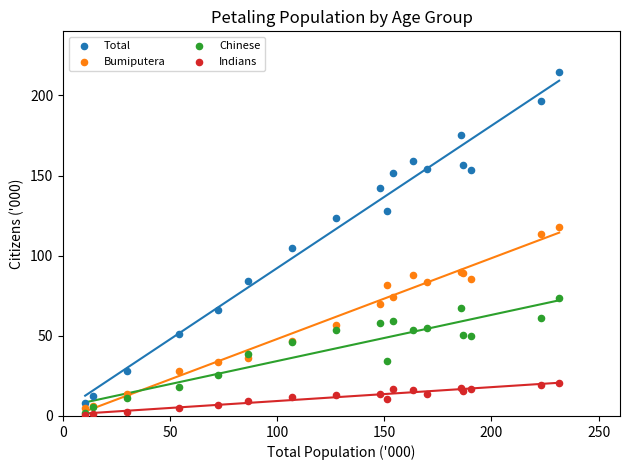

What are all the series names shown in the legend?

Total, Bumiputera, Chinese, Indians